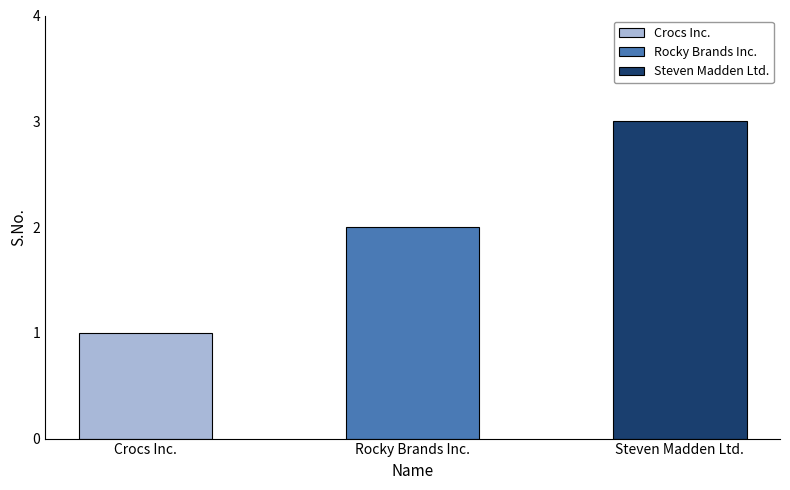

At which category does the chart reach its minimum across all series?

Crocs Inc.